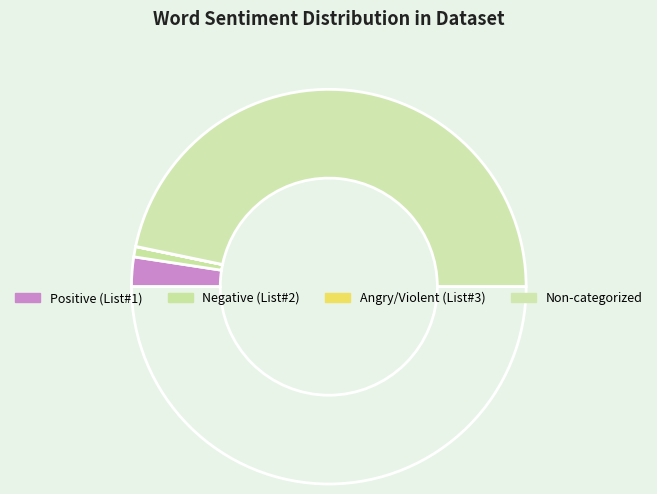

How many segments does this pie chart have?

4